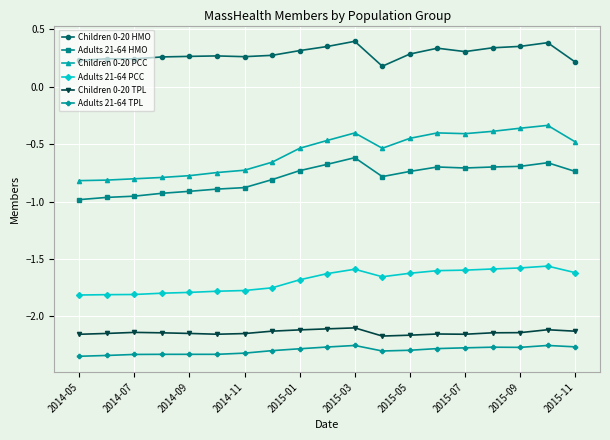

In Children 0-20 TPL, how many points are lower than both neighbors (excluding endpoints)?

3